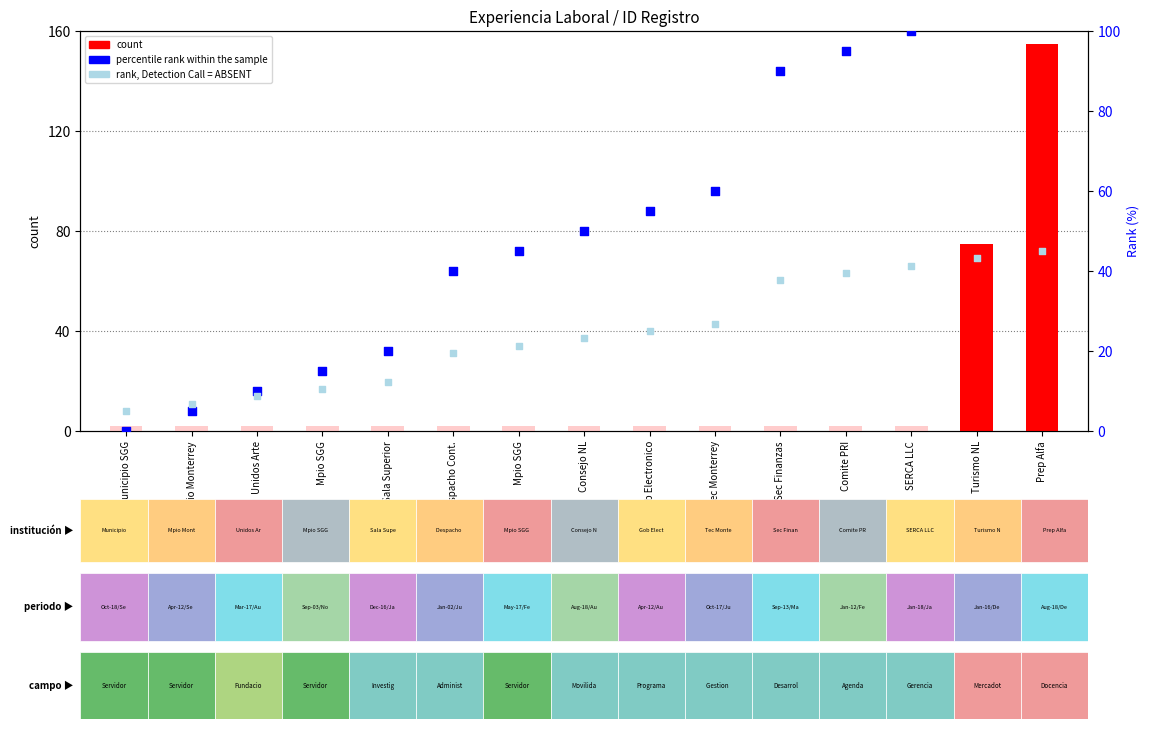

Which series reaches the minimum Y coordinate?

percentile rank within the sample